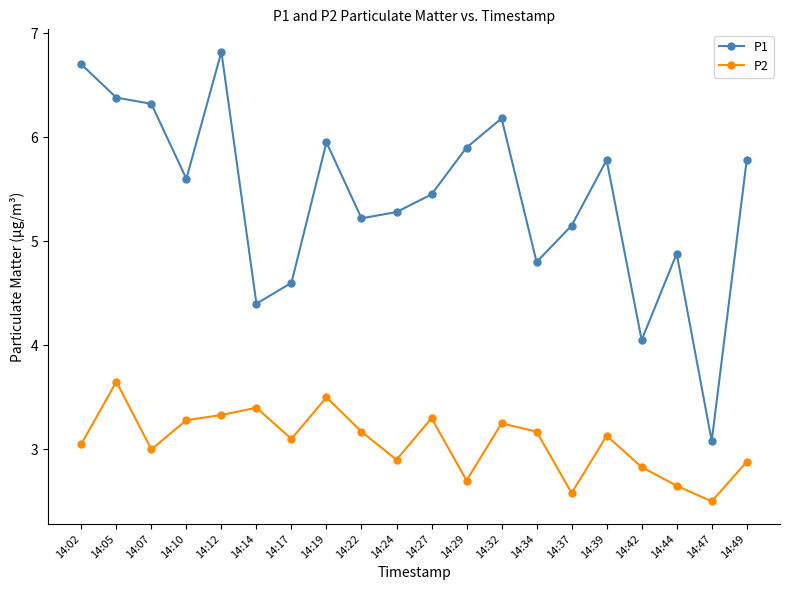

Rank the series at 14:12 from highest to lowest value.

P1, P2